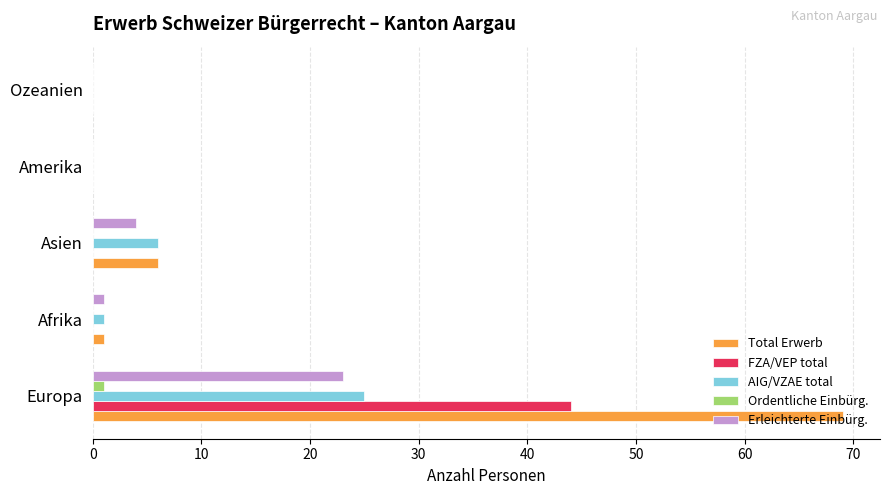

At which label is AIG/VZAE total closest to 12?

Asien